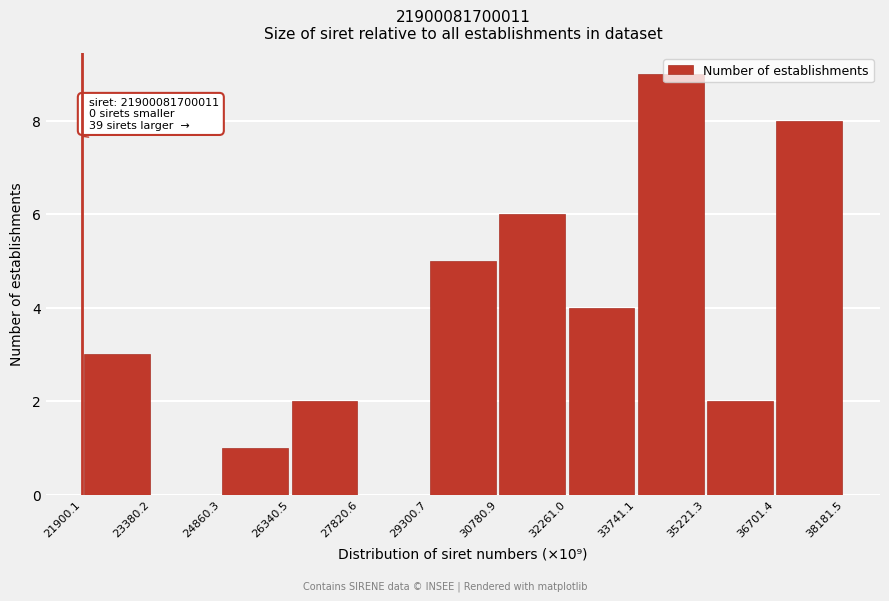

Which range on the x-axis has the tallest bar?

33741.1 to 35221.3